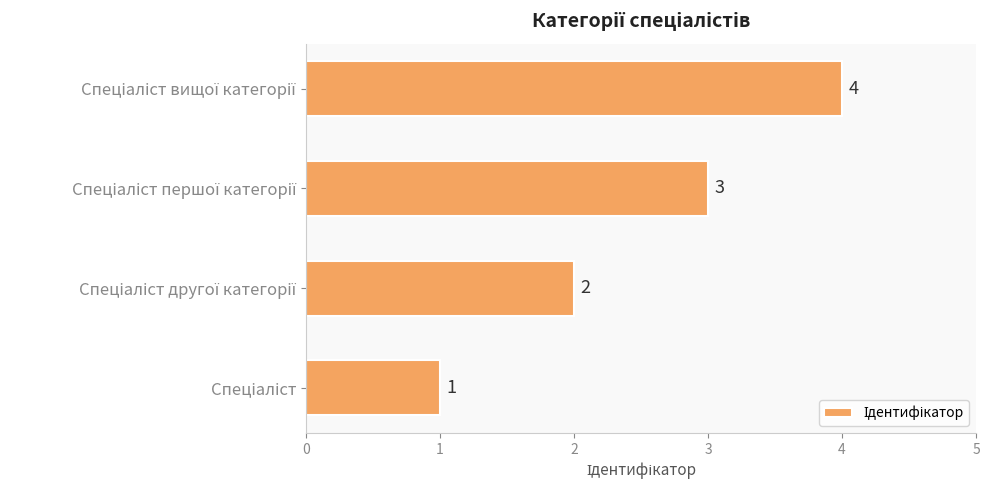

How many values are between 2 and 4?

3